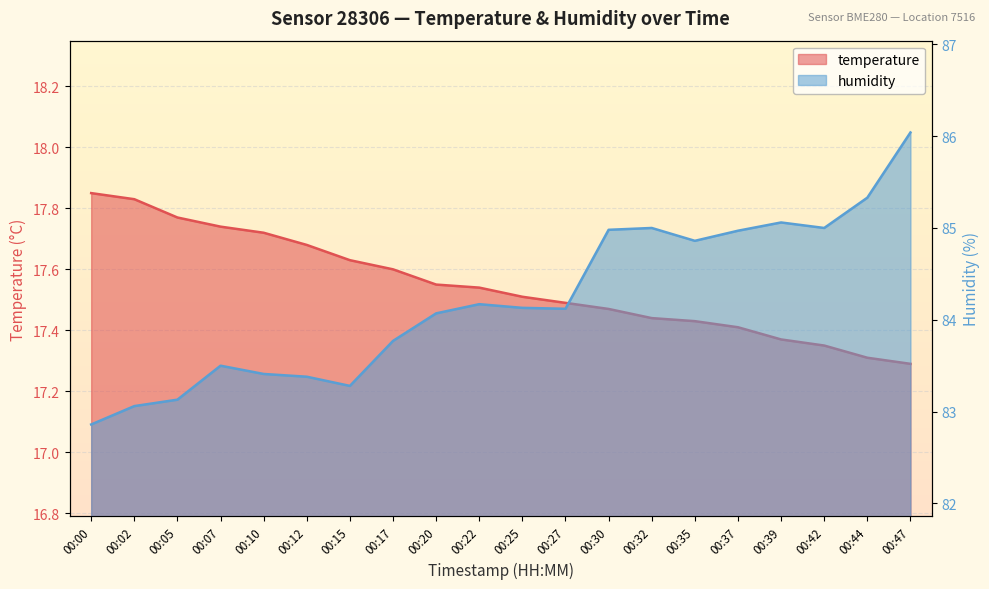

At which category is the sum across all series the highest?

00:47